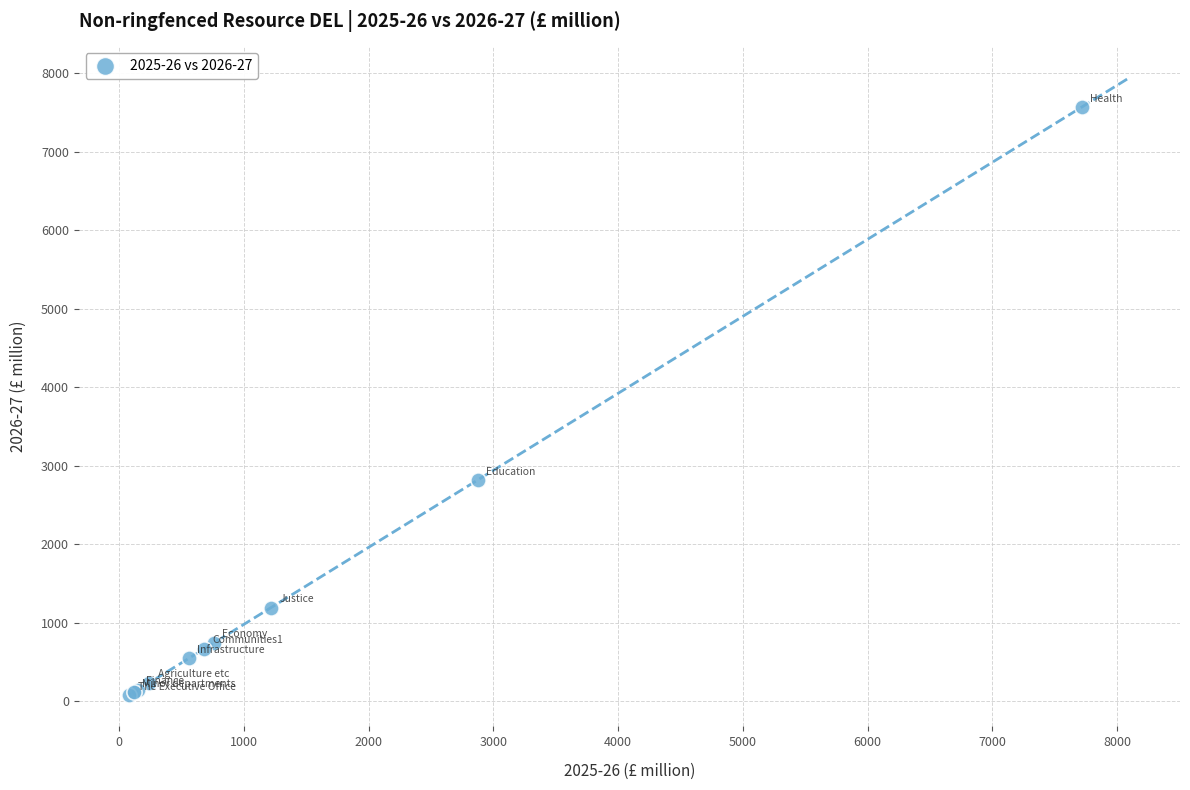

What Y value in the scatter plot is closest to 3823?

2818.2